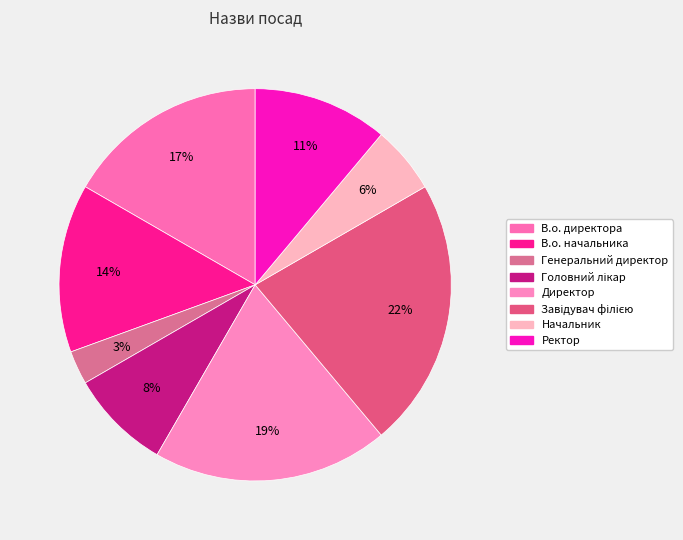

Approximately how many times larger is the value at Генеральний директор compared to Головний лікар?

0.3